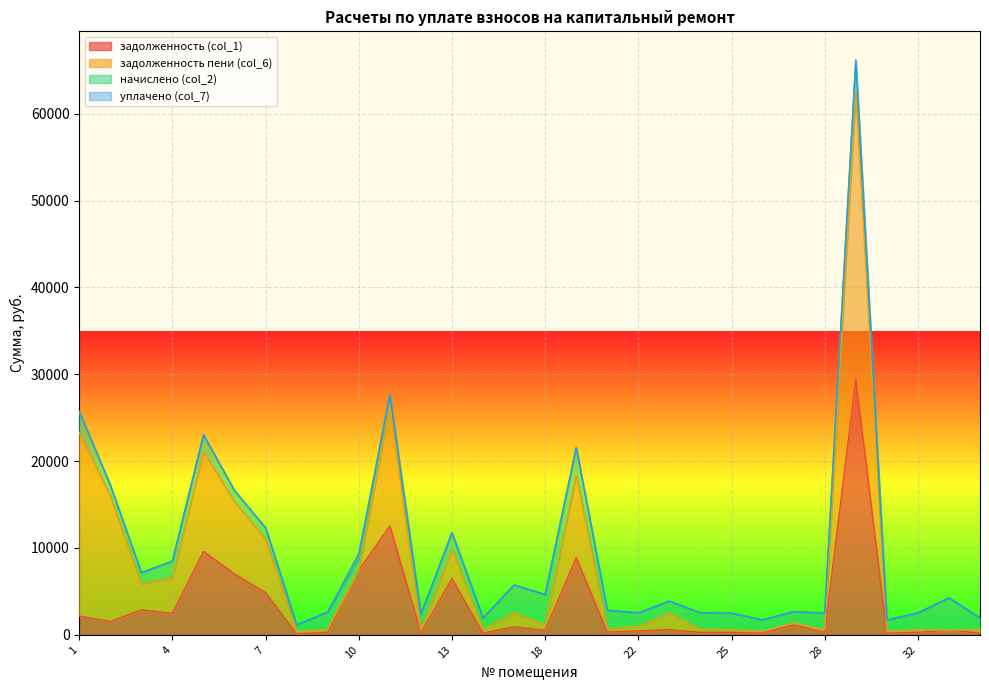

Which series has the largest range (max minus min)?

задолженность пени (col_6)